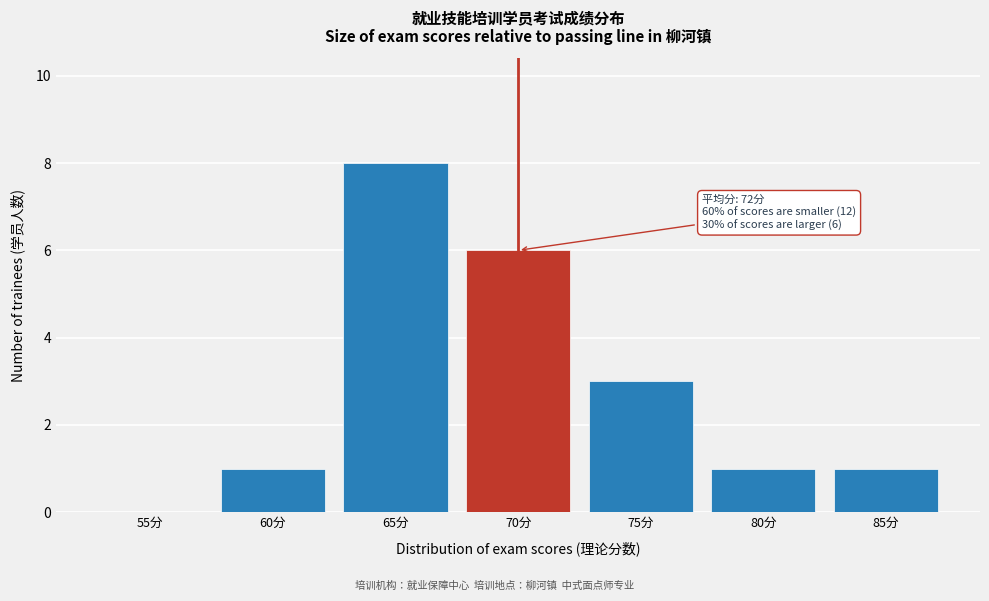

Reading left to right, extract all data points from this chart.

55分=0	60分=1	65分=8	70分=6	75分=3	80分=1	85分=1